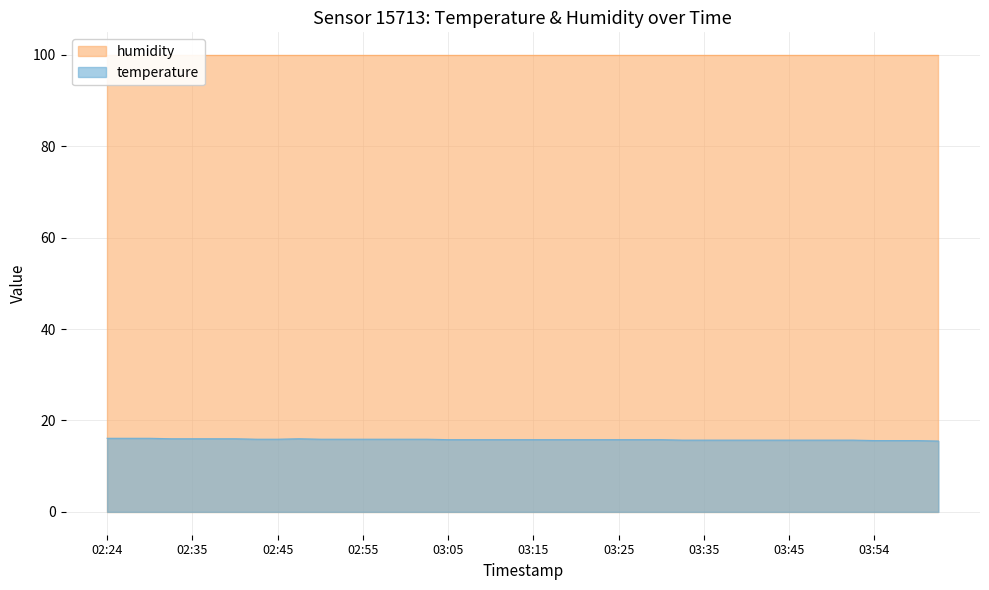

True or false: the data shows 15.9 at 03:02.

True